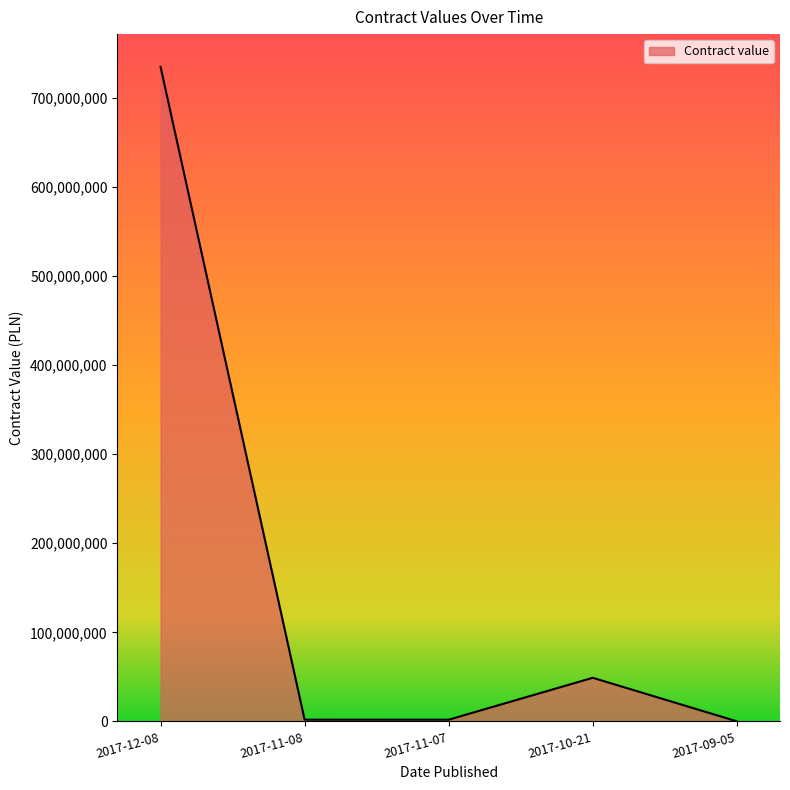

What position from the left is 2017-11-07?

3